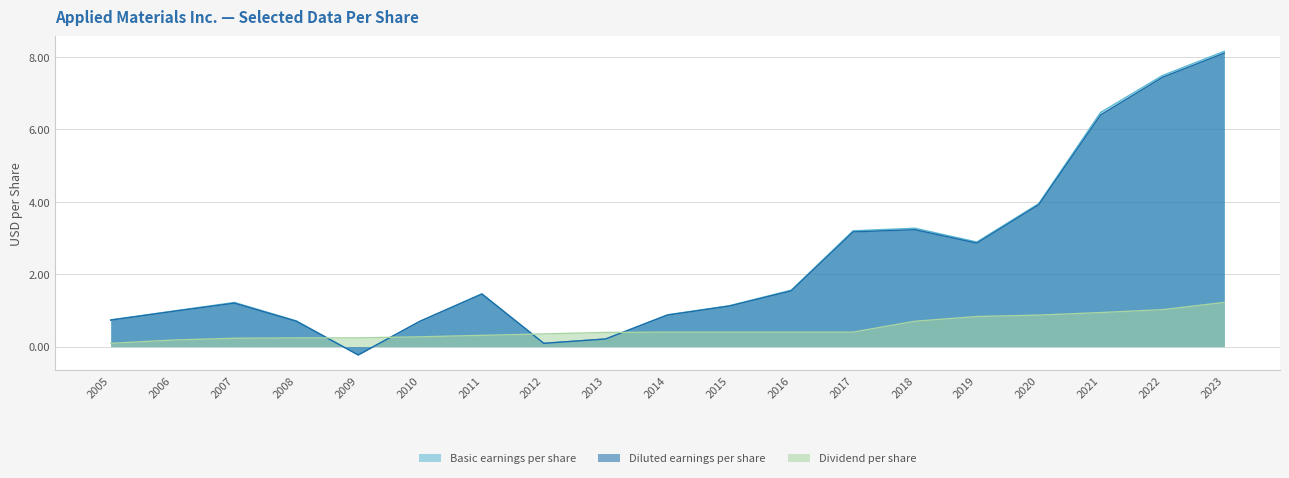

Which category has the lowest value across all series?

2009